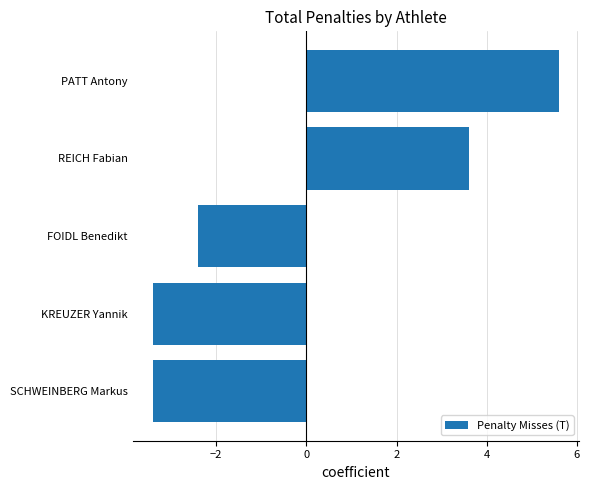

The chart shows a value of 5.6 at PATT Antony. True or false?

True